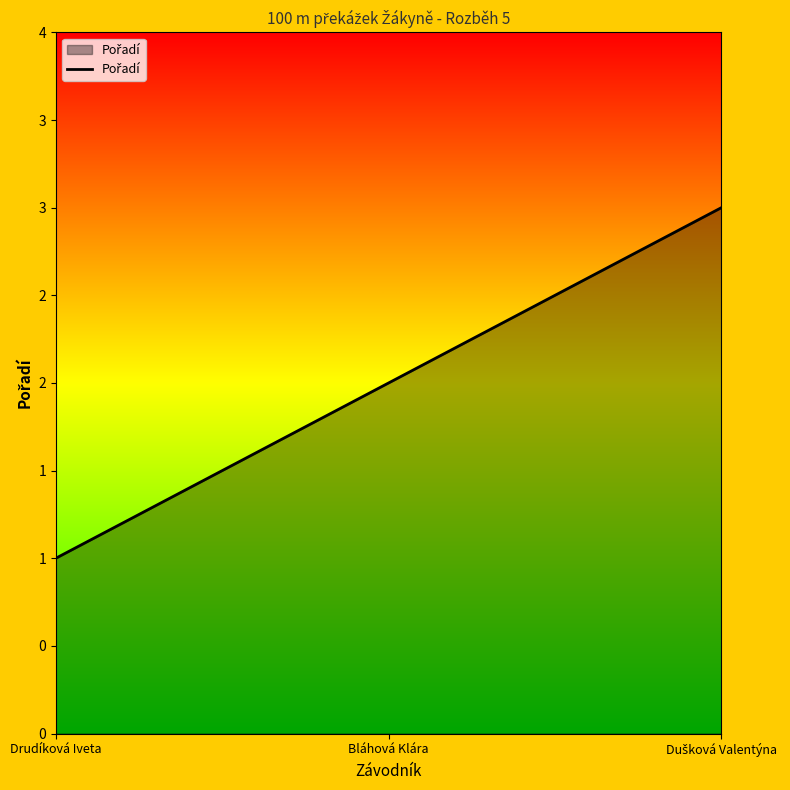

What is the change in value from Drudíková Iveta to Dušková Valentýna?

+2